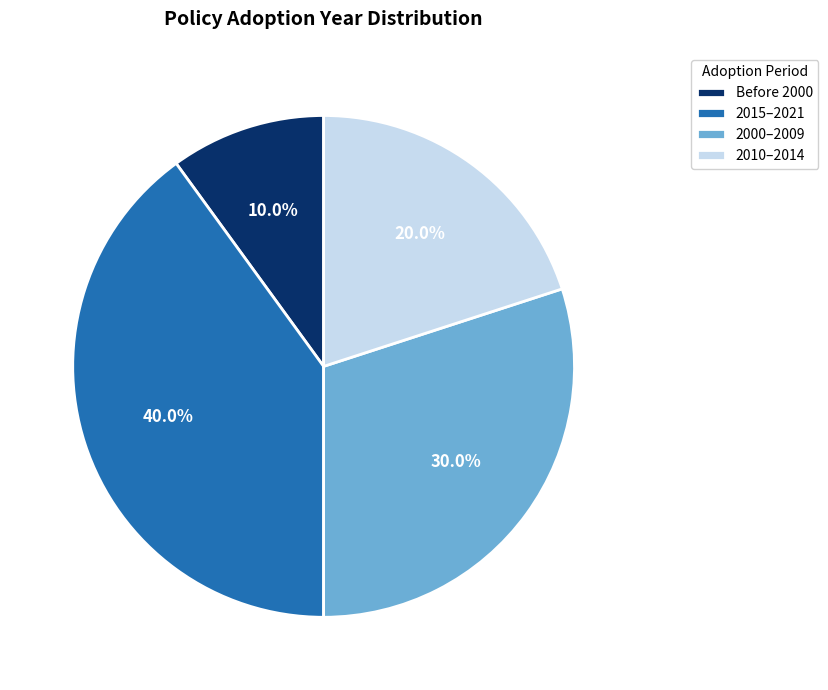

Is there any slice that represents more than half of the pie?

No